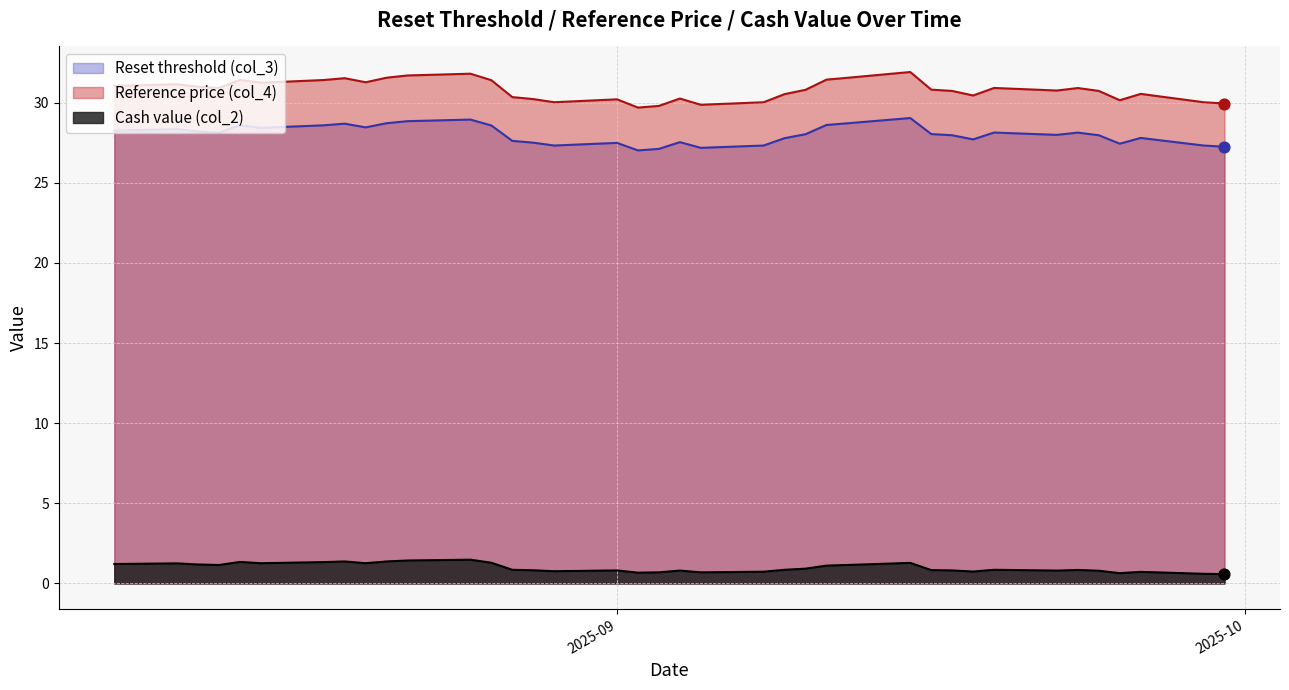

Is the value of Reset threshold (col_3) at 2025-09-09 greater than the value of Cash value (col_2) at 2025-08-27?

Yes